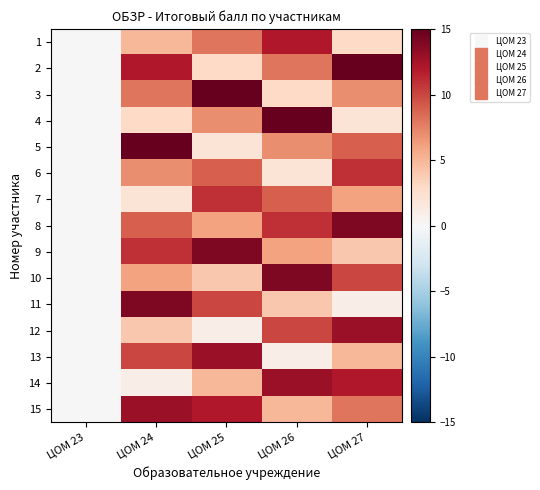

Reading left to right, extract all data points from this chart.

1: ЦОМ 23=0	ЦОМ 24=5	ЦОМ 25=8	ЦОМ 26=12	ЦОМ 27=3
2: ЦОМ 23=0	ЦОМ 24=12	ЦОМ 25=3	ЦОМ 26=8	ЦОМ 27=15
3: ЦОМ 23=0	ЦОМ 24=8	ЦОМ 25=15	ЦОМ 26=3	ЦОМ 27=7
4: ЦОМ 23=0	ЦОМ 24=3	ЦОМ 25=7	ЦОМ 26=15	ЦОМ 27=2
5: ЦОМ 23=0	ЦОМ 24=15	ЦОМ 25=2	ЦОМ 26=7	ЦОМ 27=9
6: ЦОМ 23=0	ЦОМ 24=7	ЦОМ 25=9	ЦОМ 26=2	ЦОМ 27=11
7: ЦОМ 23=0	ЦОМ 24=2	ЦОМ 25=11	ЦОМ 26=9	ЦОМ 27=6
8: ЦОМ 23=0	ЦОМ 24=9	ЦОМ 25=6	ЦОМ 26=11	ЦОМ 27=14
9: ЦОМ 23=0	ЦОМ 24=11	ЦОМ 25=14	ЦОМ 26=6	ЦОМ 27=4
10: ЦОМ 23=0	ЦОМ 24=6	ЦОМ 25=4	ЦОМ 26=14	ЦОМ 27=10
11: ЦОМ 23=0	ЦОМ 24=14	ЦОМ 25=10	ЦОМ 26=4	ЦОМ 27=1
12: ЦОМ 23=0	ЦОМ 24=4	ЦОМ 25=1	ЦОМ 26=10	ЦОМ 27=13
13: ЦОМ 23=0	ЦОМ 24=10	ЦОМ 25=13	ЦОМ 26=1	ЦОМ 27=5
14: ЦОМ 23=0	ЦОМ 24=1	ЦОМ 25=5	ЦОМ 26=13	ЦОМ 27=12
15: ЦОМ 23=0	ЦОМ 24=13	ЦОМ 25=12	ЦОМ 26=5	ЦОМ 27=8